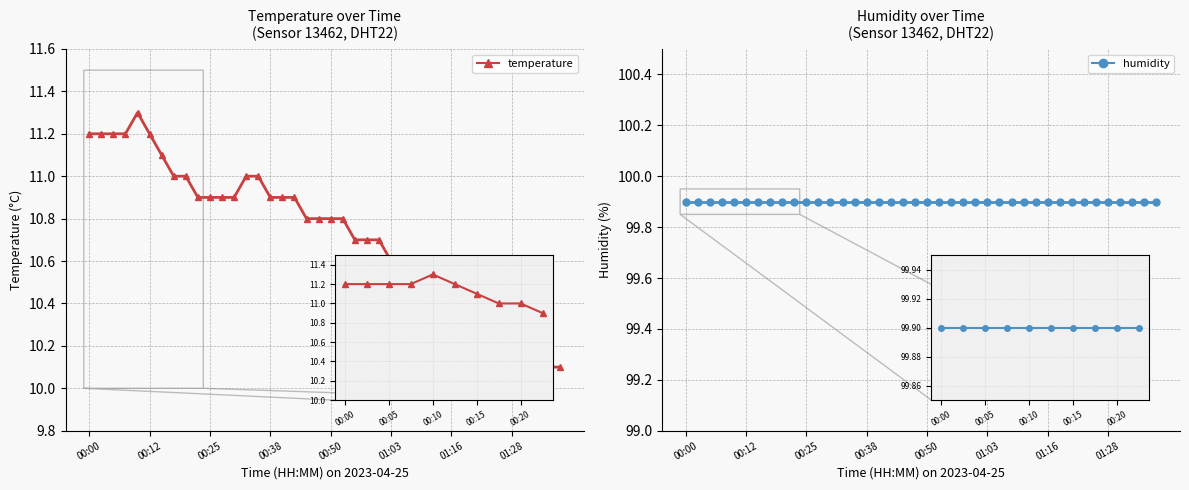

How many lines are shown in the chart?

2